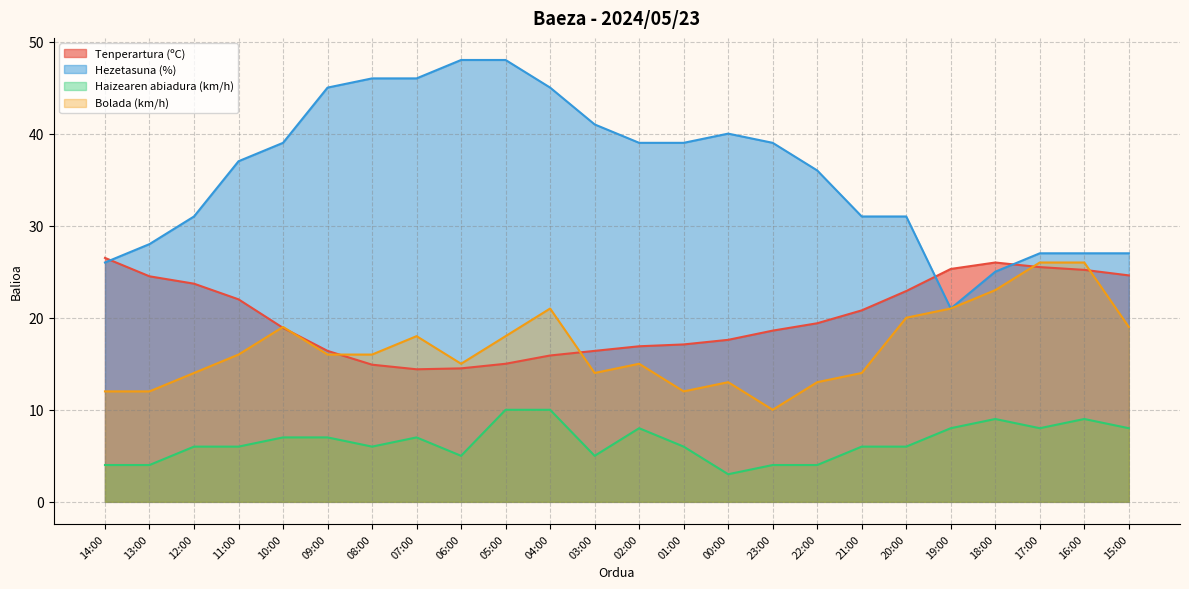

What are all the series names shown in the legend?

Tenperartura (ºC), Hezetasuna (%), Haizearen abiadura (km/h), Bolada (km/h)